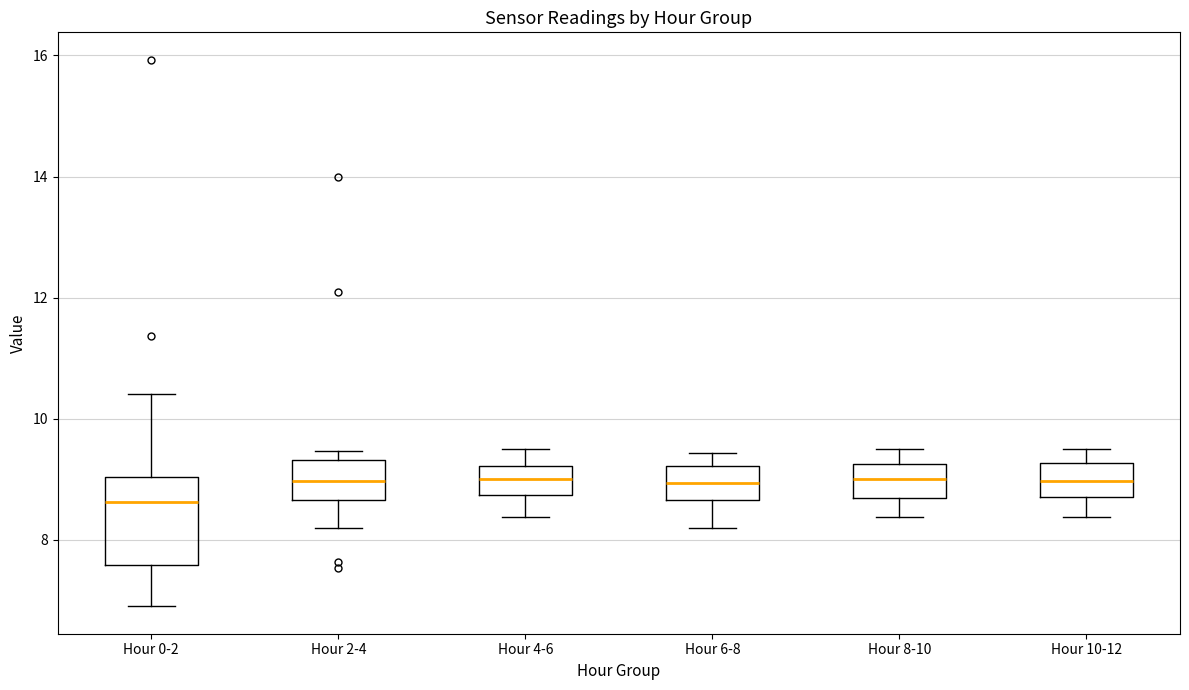

Where does the upper whisker of the box for Hour 0-2 end on the y-axis? The values are not printed on the chart, so give them approximately, as read against the axis.

10.4